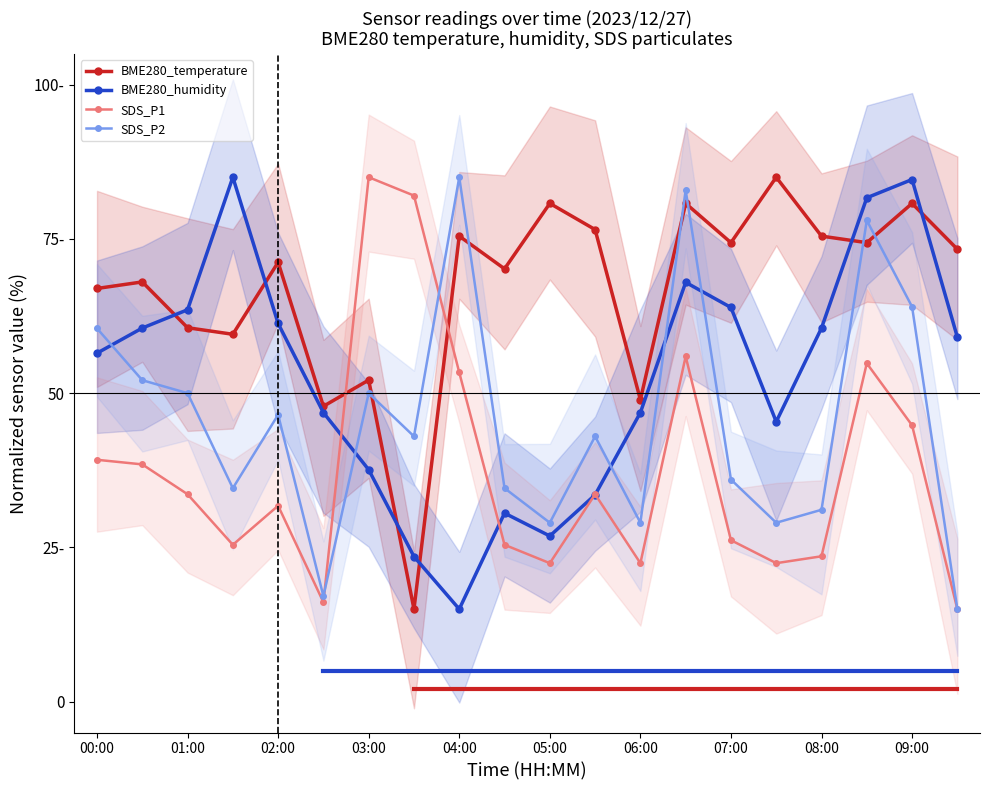

What is the sum of all SDS_P2 values?

910.4